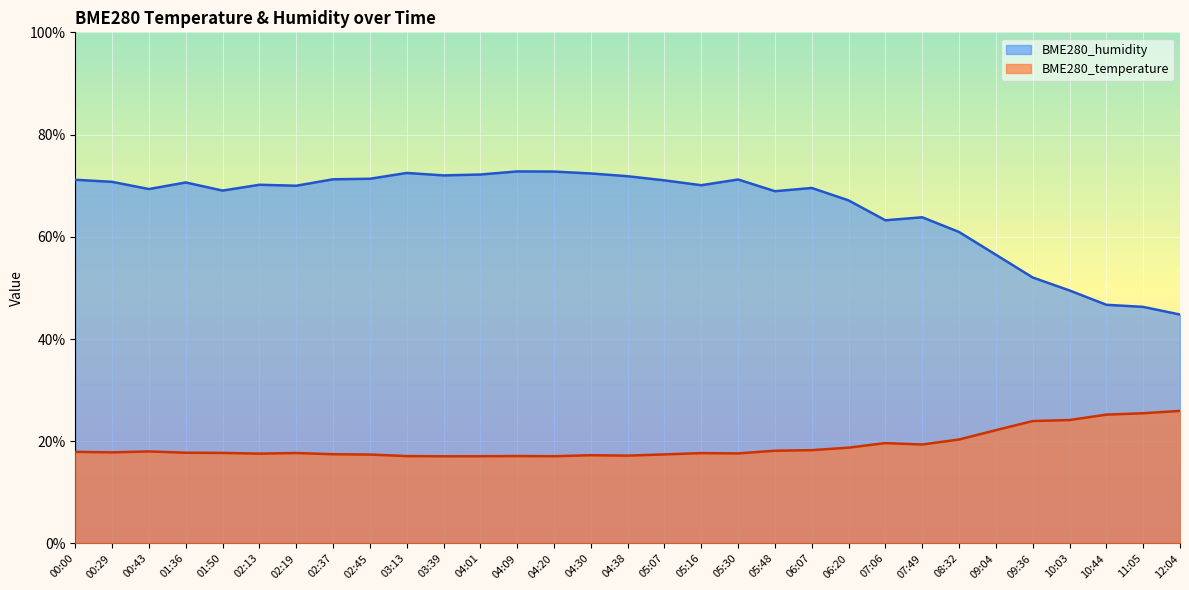

How many categories are shown in the chart?

31